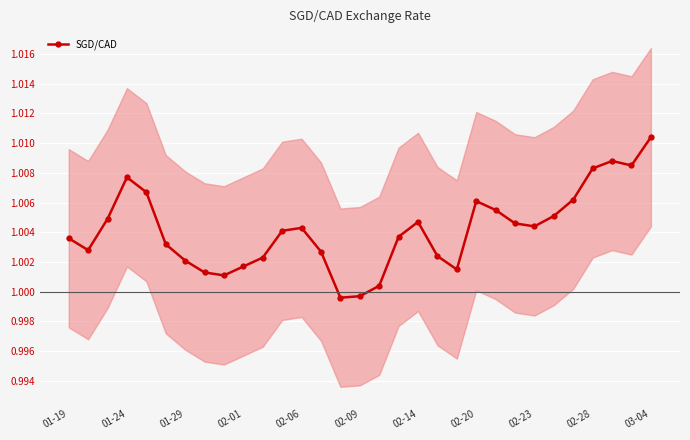

At which label does SGD/CAD first exceed 1?

01-19